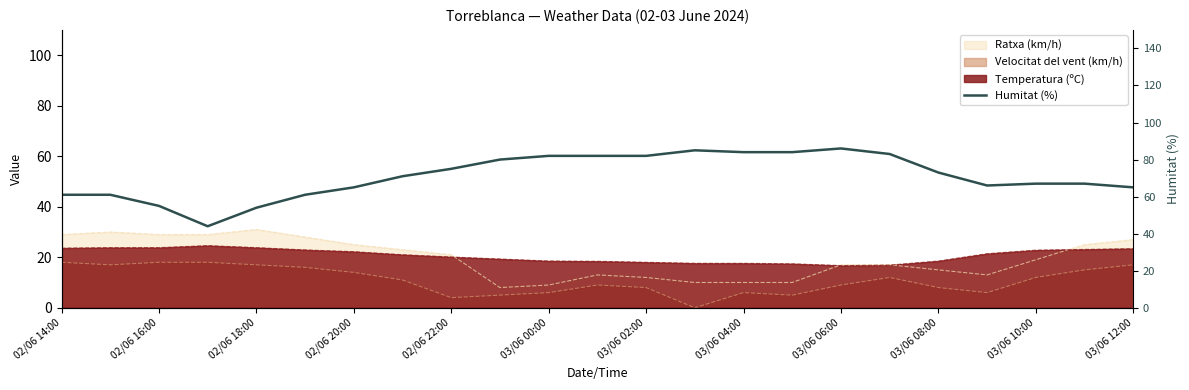

What is the difference between the maximum and minimum values?

42